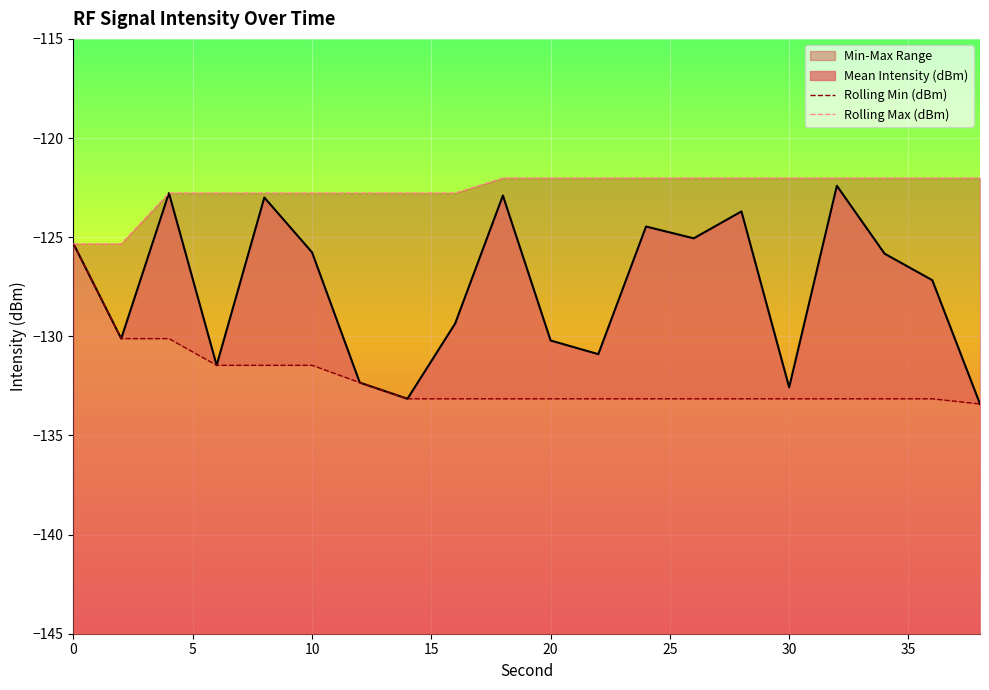

List the labels in order of Mean Intensity (dBm) value, smallest first.

38, 14, 30, 12, 6, 22, 20, 2, 16, 36, 34, 10, 0, 26, 24, 28, 8, 18, 4, 32